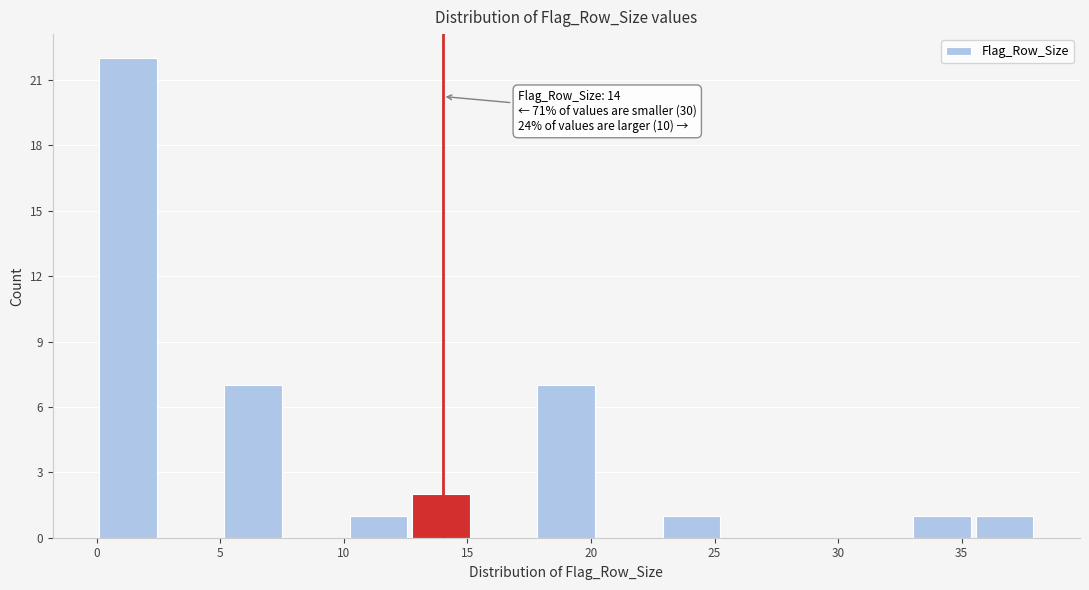

Over which range of the x-axis is the bar tallest?

0.0 to 2.5